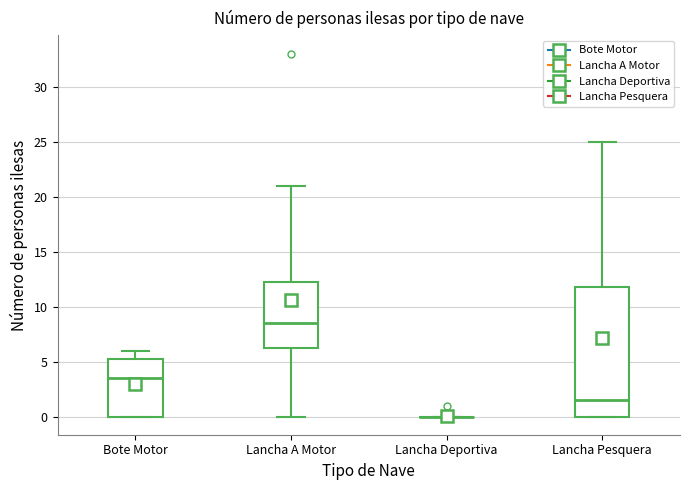

Reading left to right, read every box against the y-axis: the position of its median line, the range the box covers, and the ends of its whiskers. The values are not printed on the chart, so give them approximately, as read against the axis.

Bote Motor: median 3.5, box 0.0 to 5.5, whiskers 0.0 to 6.0
Lancha A Motor: median 8.5, box 6.5 to 12.5, whiskers 0.0 to 21.0
Lancha Deportiva: box collapsed to a line at 0.0, whiskers 0.0 to 0.0
Lancha Pesquera: median 1.5, box 0.0 to 12.0, whiskers 0.0 to 25.0